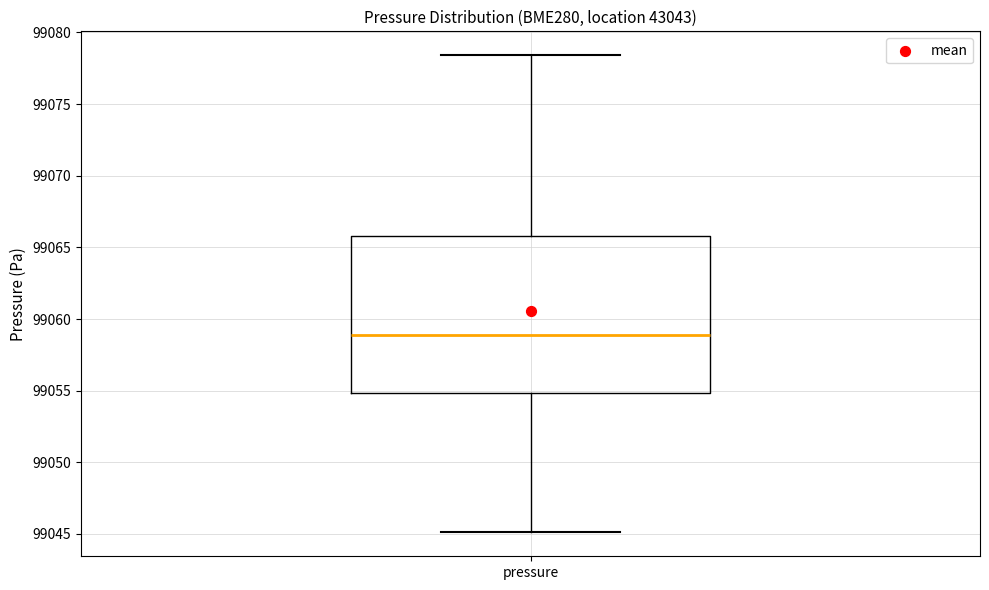

Transcribe this box plot: give where the median line is, the range the box spans, and where the two whiskers end, as read against the y-axis. The values are not printed on the chart, so give them approximately, as read against the axis.

median 99059.0, box 99055.0 to 99066.0, whiskers 99045.0 to 99078.5